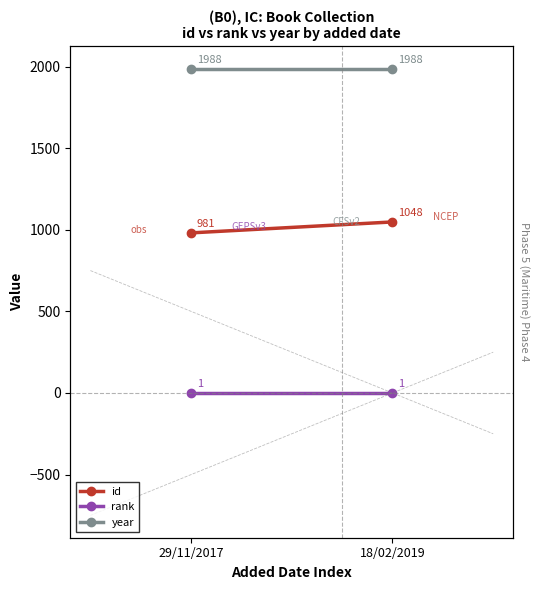

How many categories are shown in the chart?

2